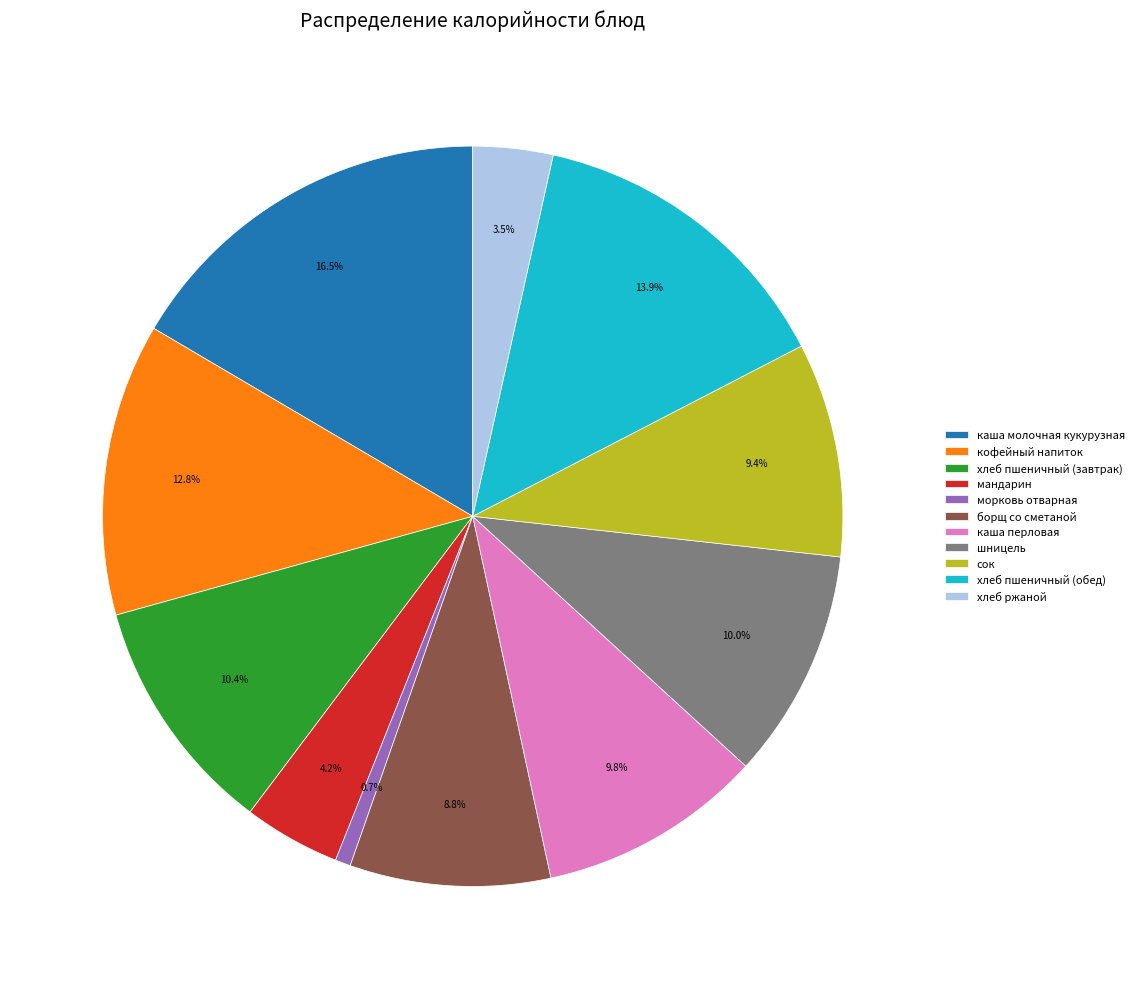

Which slice is the largest?

каша молочная кукурузная